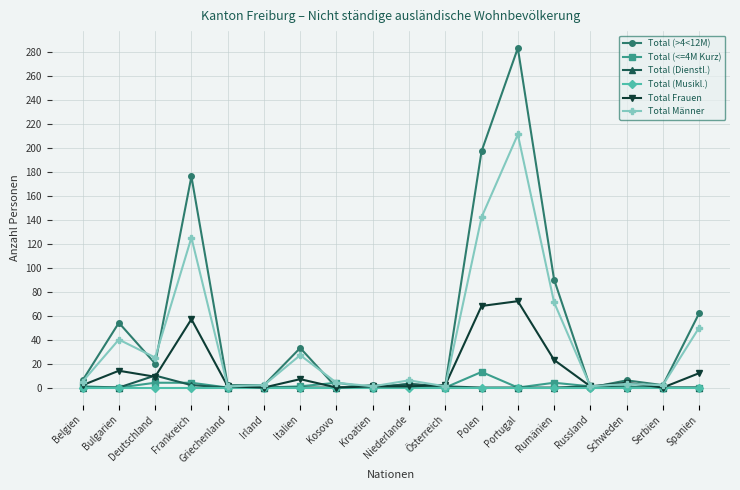

Where is the first local minimum for Total Männer?

Deutschland